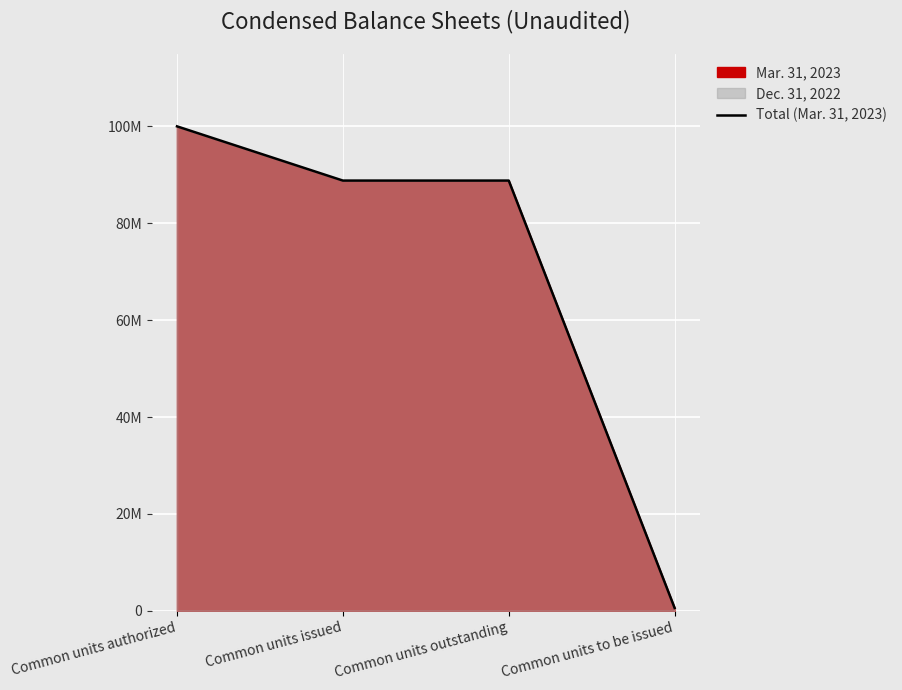

Does the chart display data point markers on the line(s)?

No